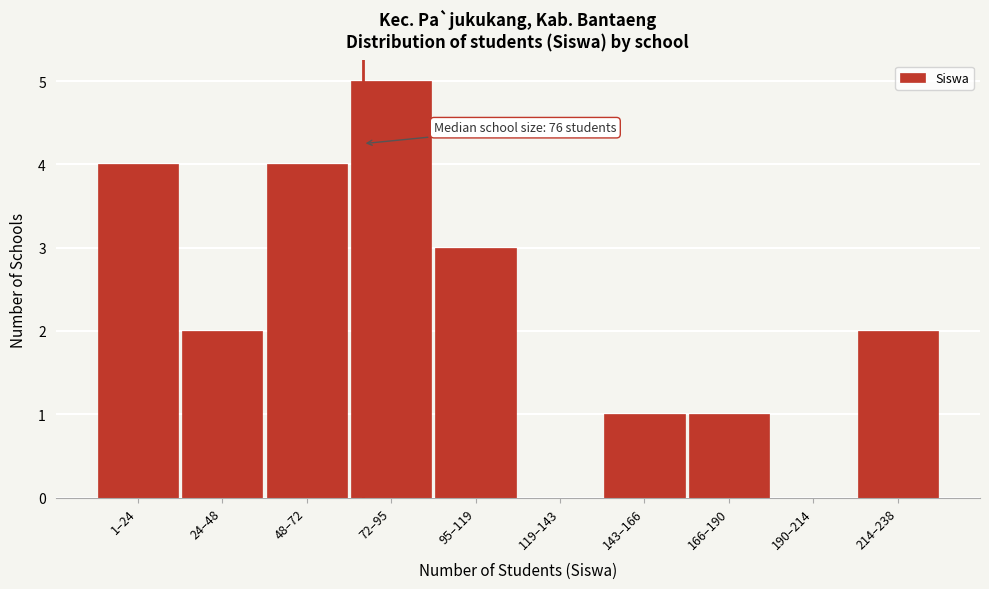

Reading right to left, transcribe all the data shown in this chart.

214–238=2	190–214=0	166–190=1	143–166=1	119–143=0	95–119=3	72–95=5	48–72=4	24–48=2	1–24=4